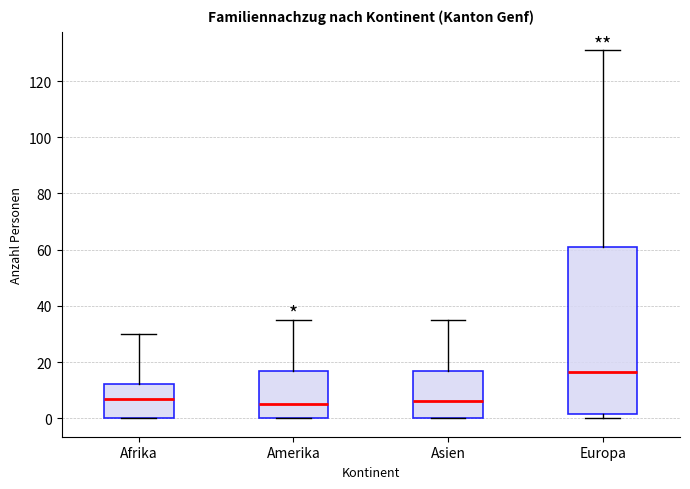

Where is the lower edge of the box for Asien on the y-axis? The values are not printed on the chart, so give them approximately, as read against the axis.

0